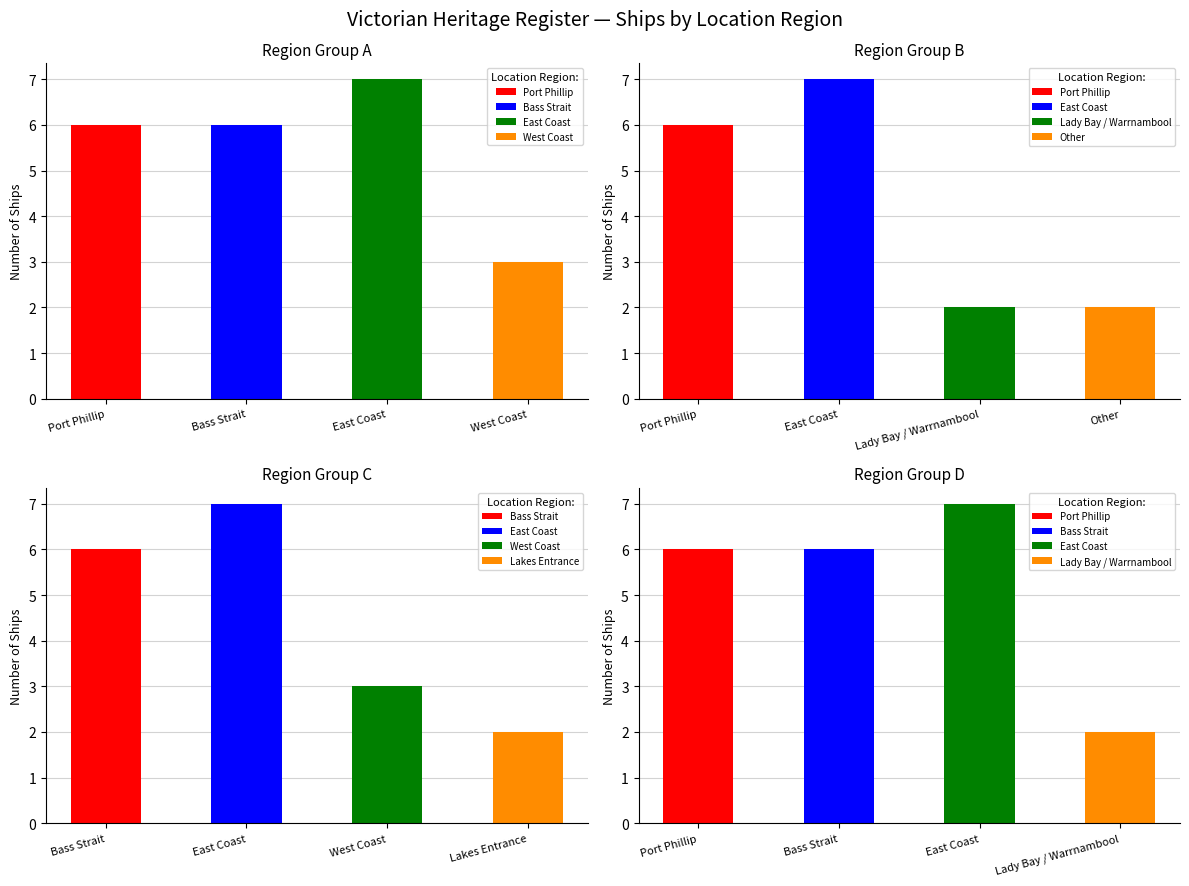

What is the label of the 3rd bar from the left?

East Coast